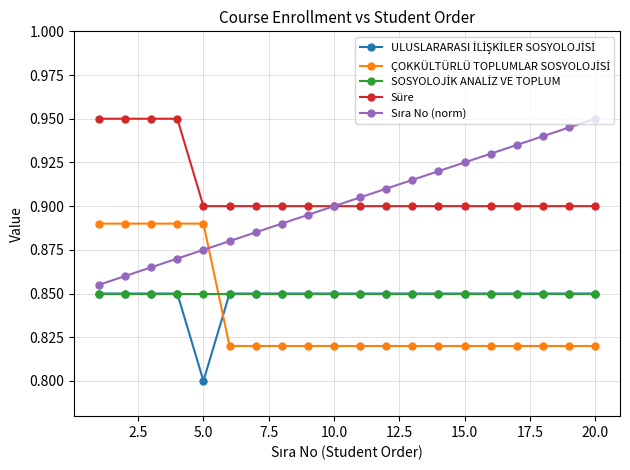

How many lines are shown in the chart?

5